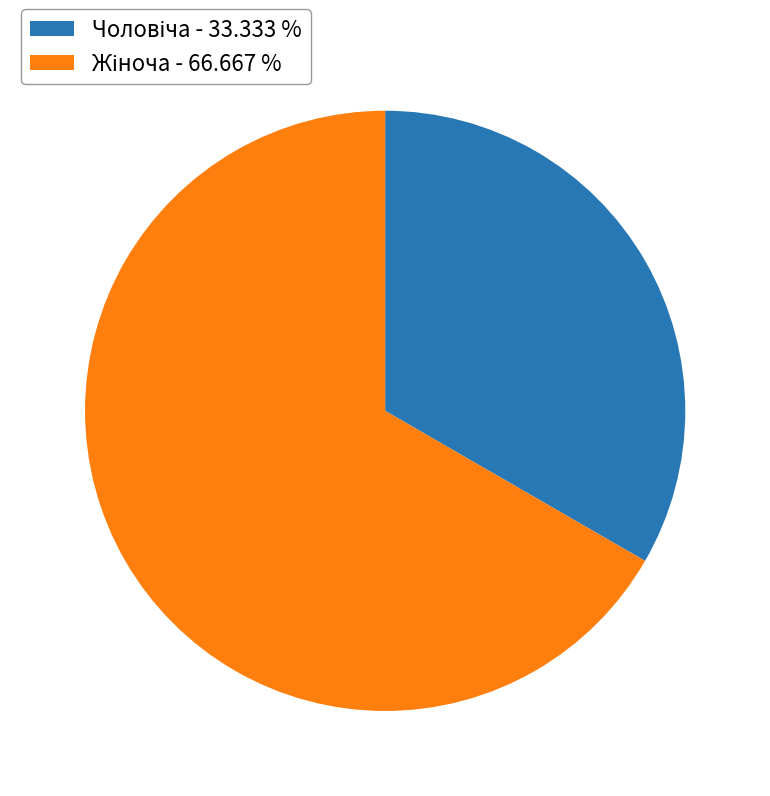

Is there any slice that represents more than half of the pie?

Yes